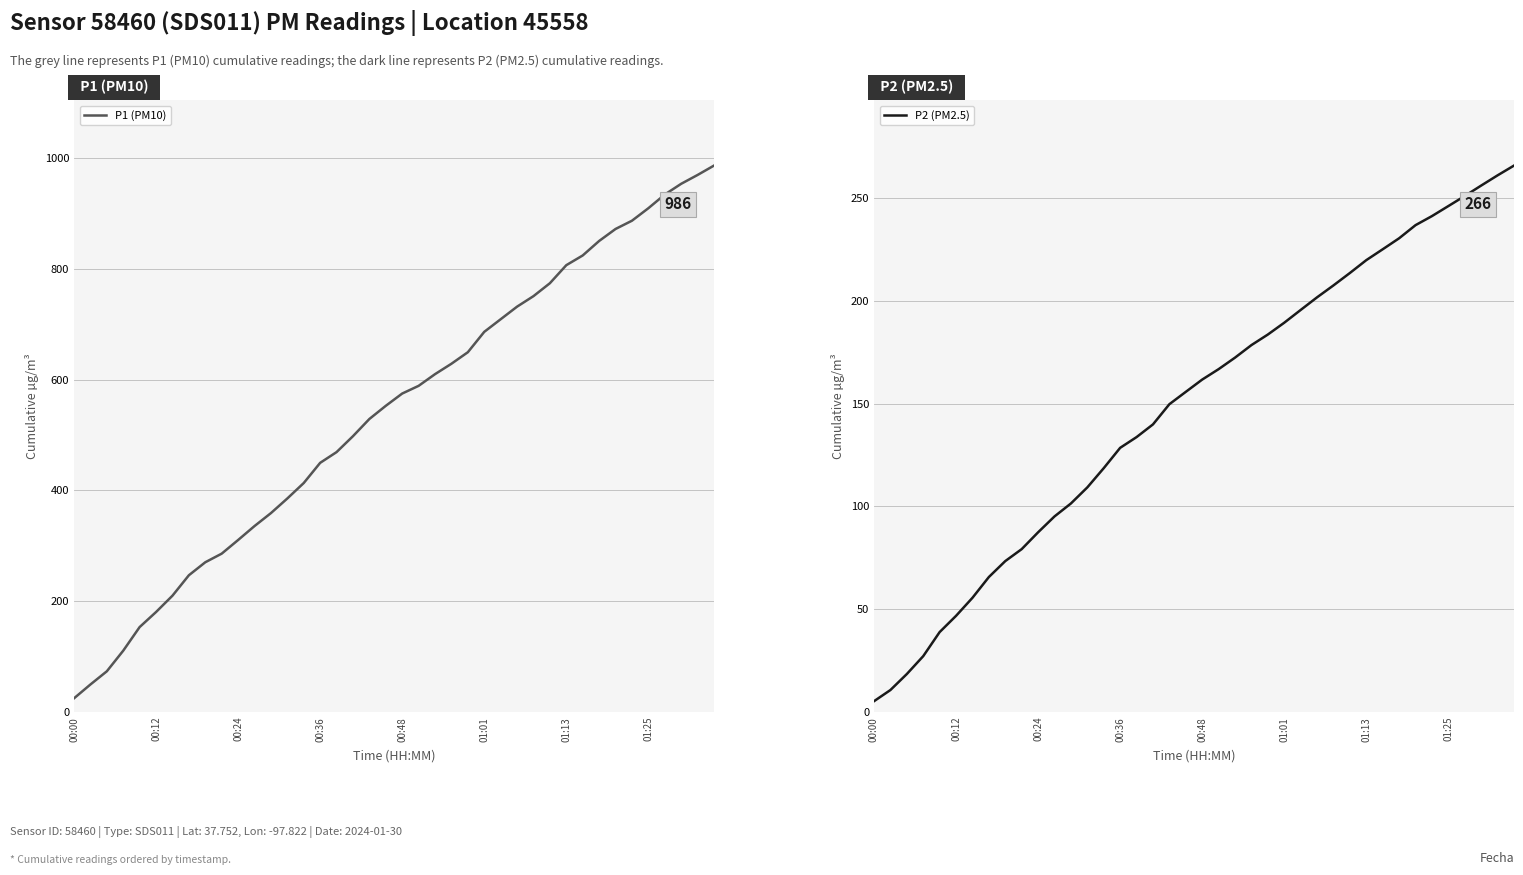

The value of P2 (PM2.5) at 00:12 is 15.9. True or false?

False